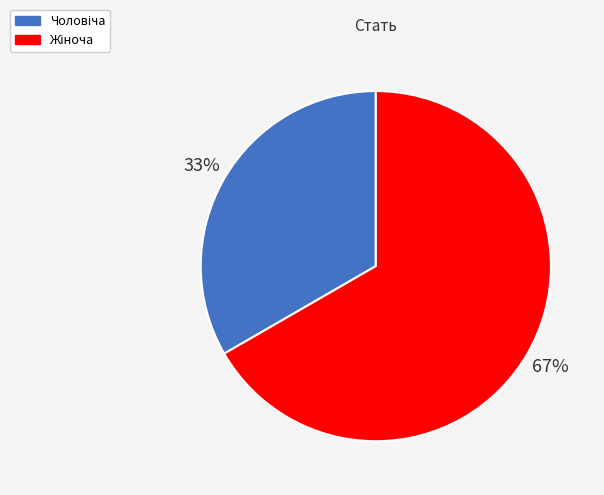

Does any single category account for the majority?

Yes